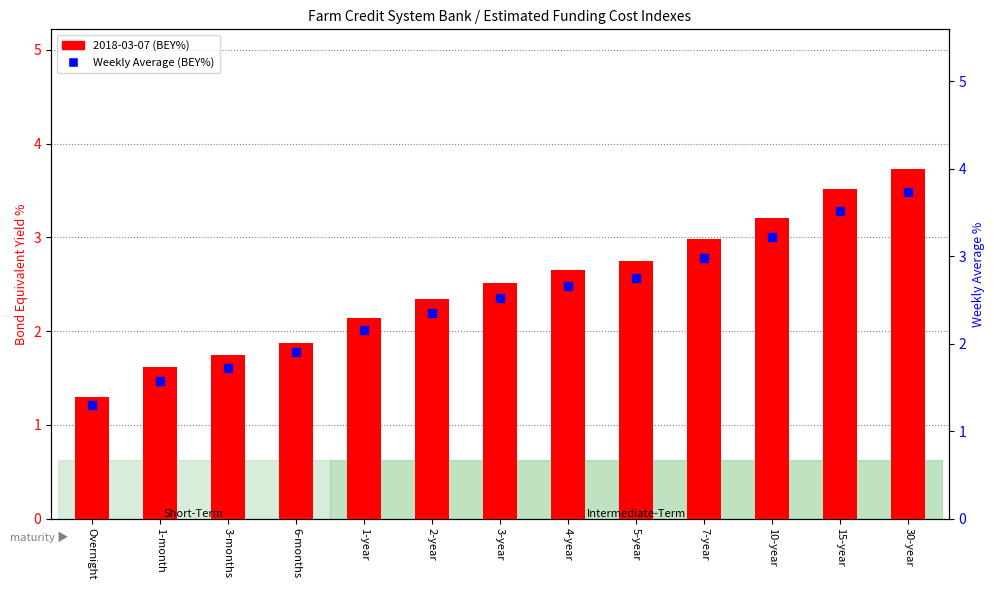

What are all the series names shown in the legend?

2018-03-07 (BEY%), Weekly Average (BEY%)